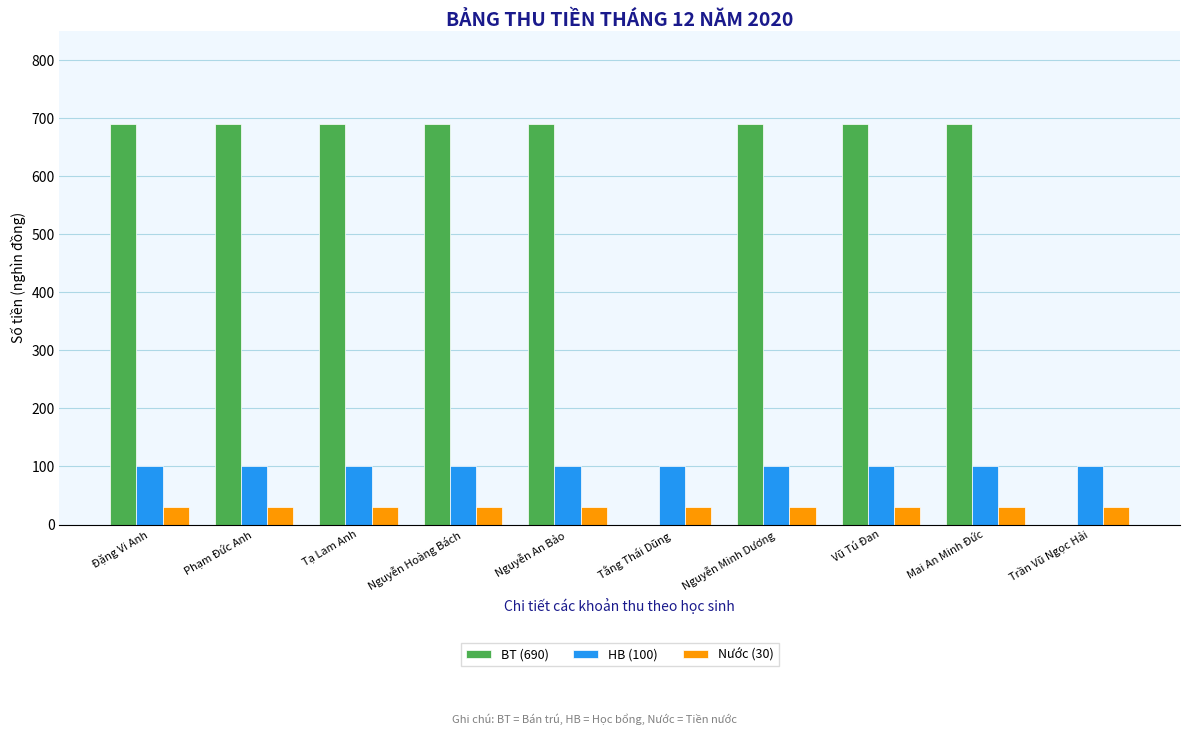

What are all the series names shown in the legend?

BT (690), HB (100), Nước (30)